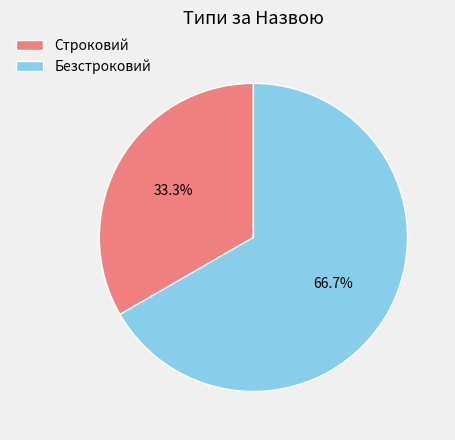

Does Строковий account for over 50% of the chart?

No